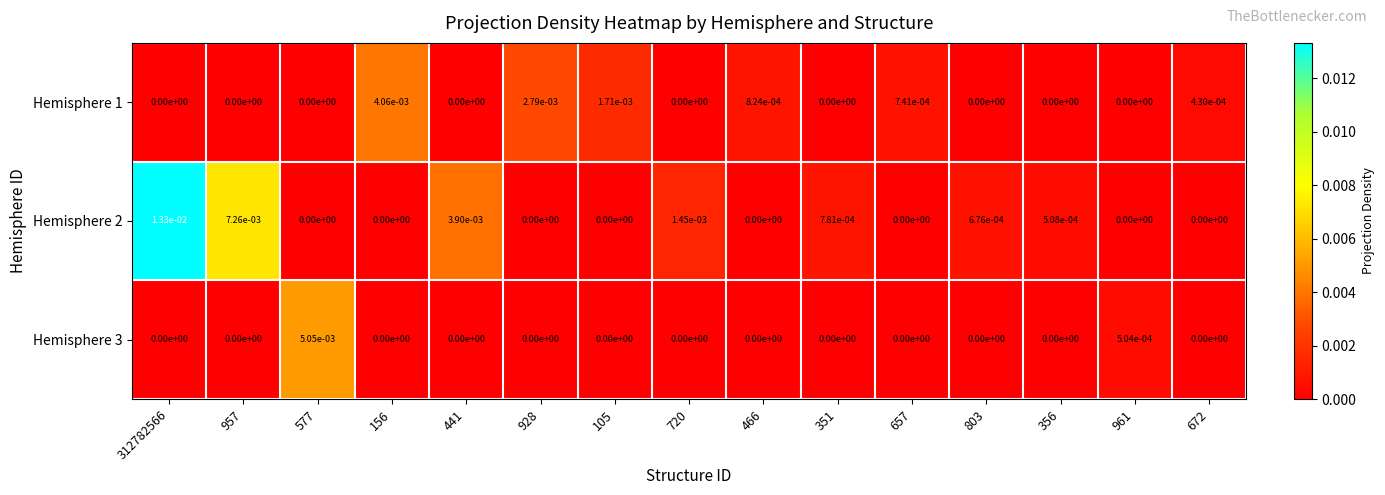

Is it true that Hemisphere 2 equals 0.0 at 720?

True